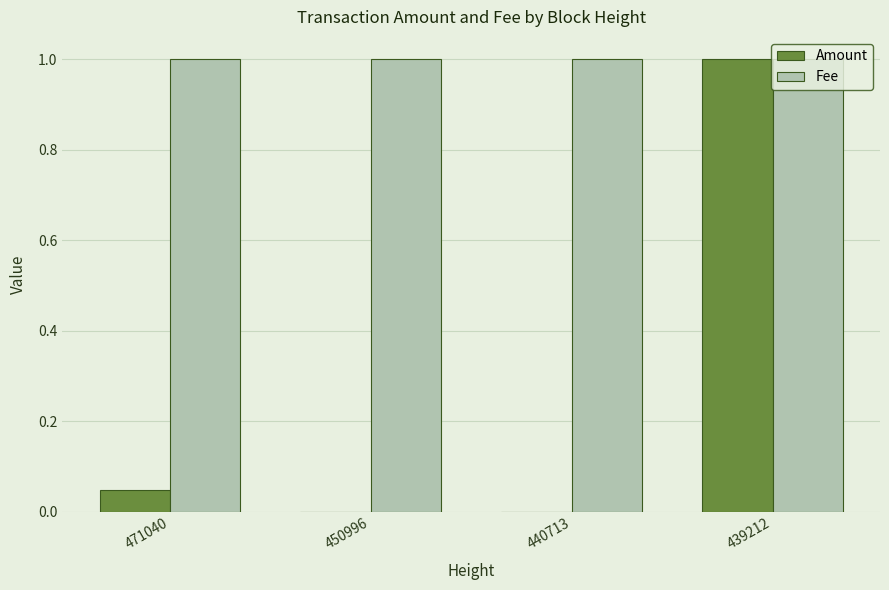

What is the maximum value for Amount?

1.0